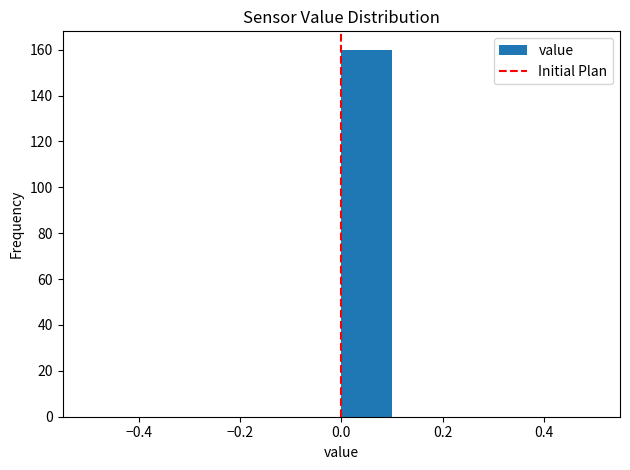

Over which range of the x-axis is the bar tallest?

0.0 to 0.1